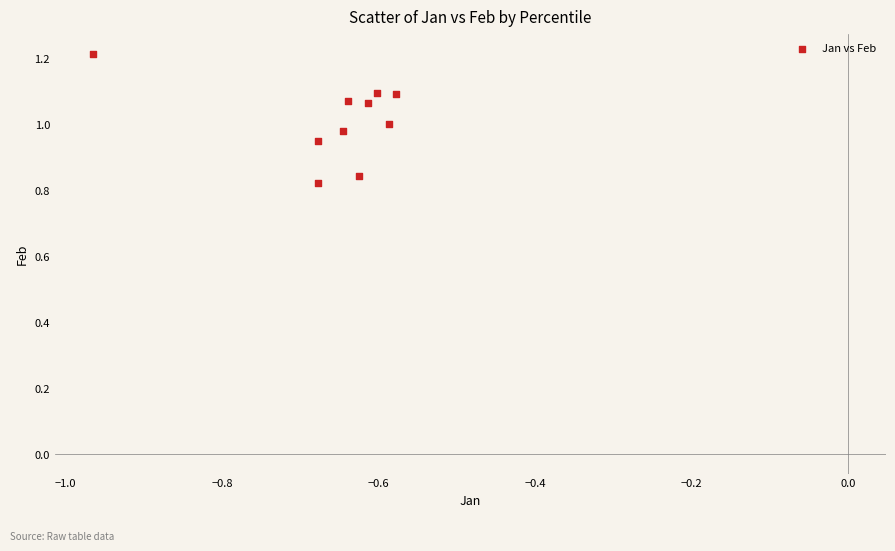

What is the range of Y values (max minus min)?

0.4